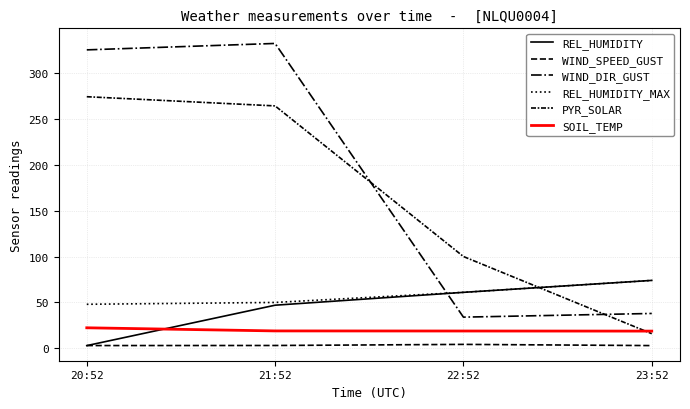

Reading left to right, list all the values displayed in this chart.

REL_HUMIDITY: 3.0	47.0	61.0	74.0
WIND_SPEED_GUST: 3.1	3.1	4.3	3.0
WIND_DIR_GUST: 325.0	332.0	34.0	38.0
REL_HUMIDITY_MAX: 48.0	50.0	61.0	74.0
PYR_SOLAR: 274.0	264.0	100.0	16.0
SOIL_TEMP: 22.4	19.0	18.9	18.8